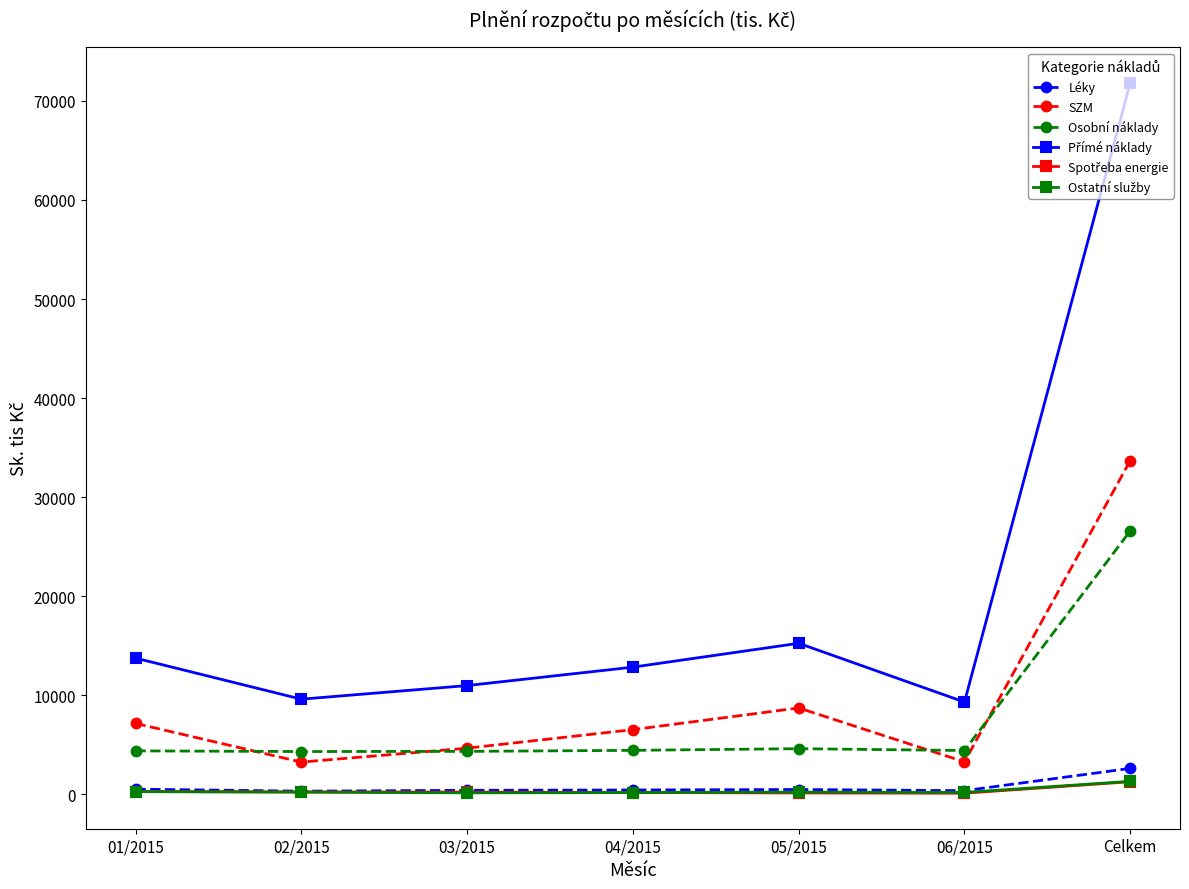

What is the label of the 3rd point from the left?

03/2015